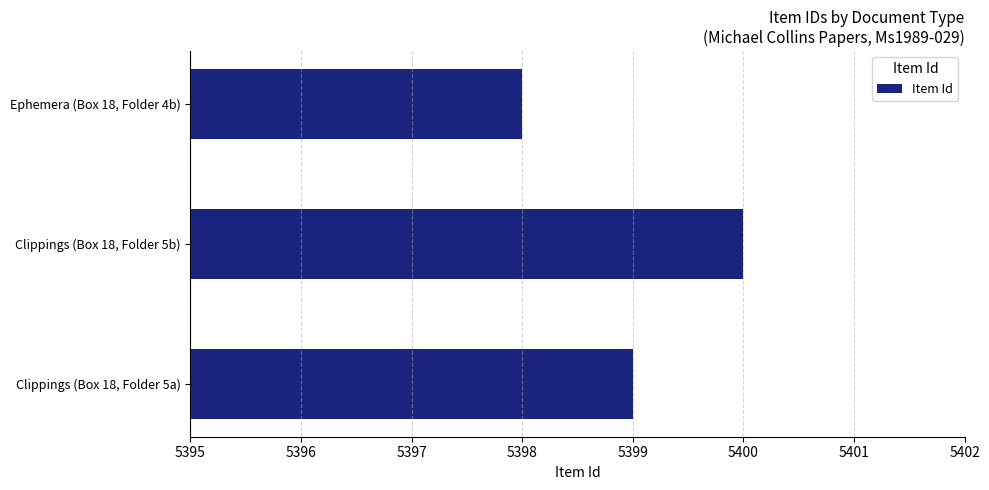

Rank the categories by value from highest to lowest.

Clippings (Box 18, Folder 5b), Clippings (Box 18, Folder 5a), Ephemera (Box 18, Folder 4b)